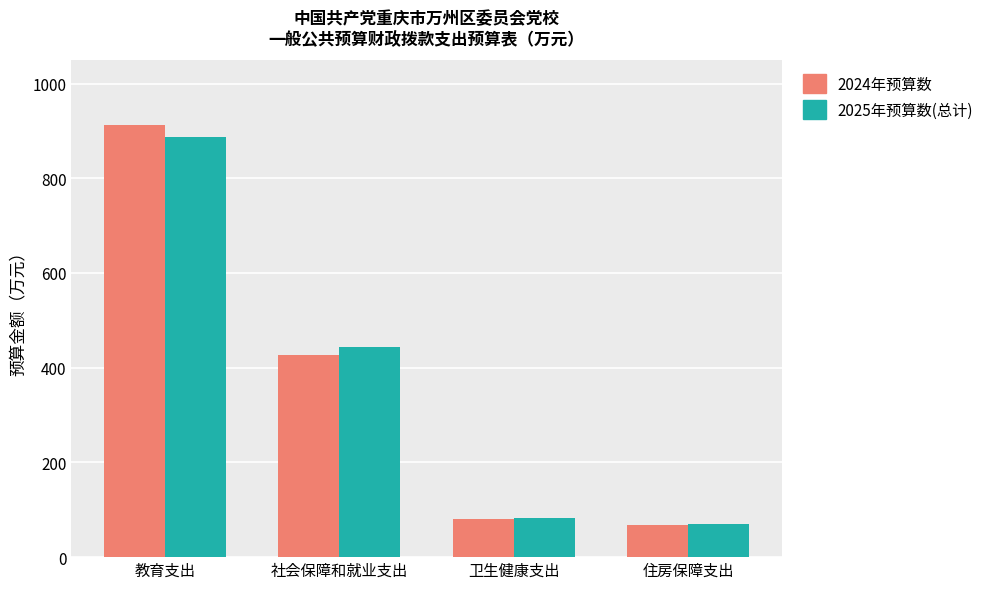

Which label corresponds to the largest value in the chart?

教育支出